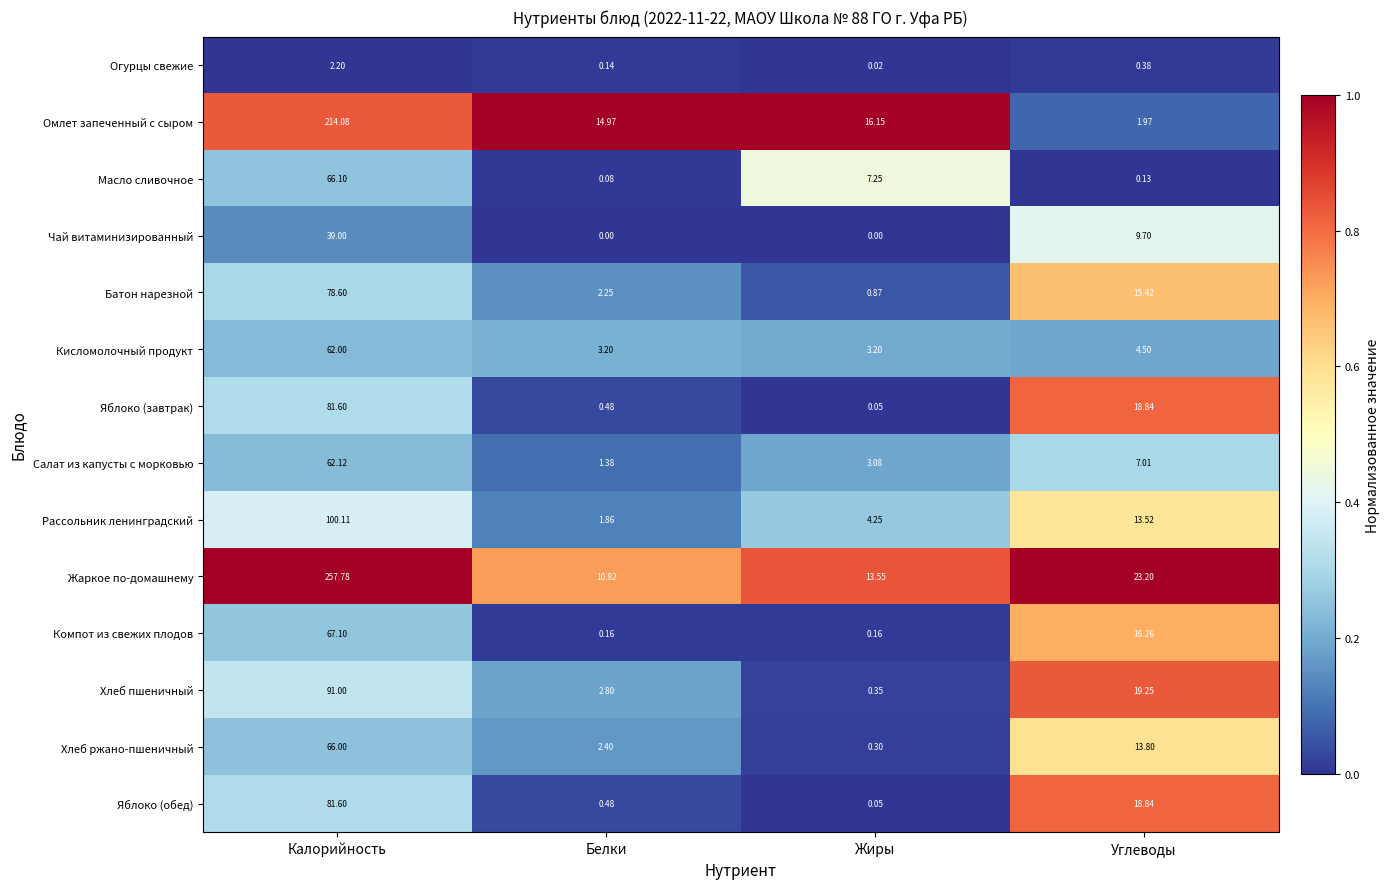

What is the difference between the highest and lowest values at Белки?

15.0